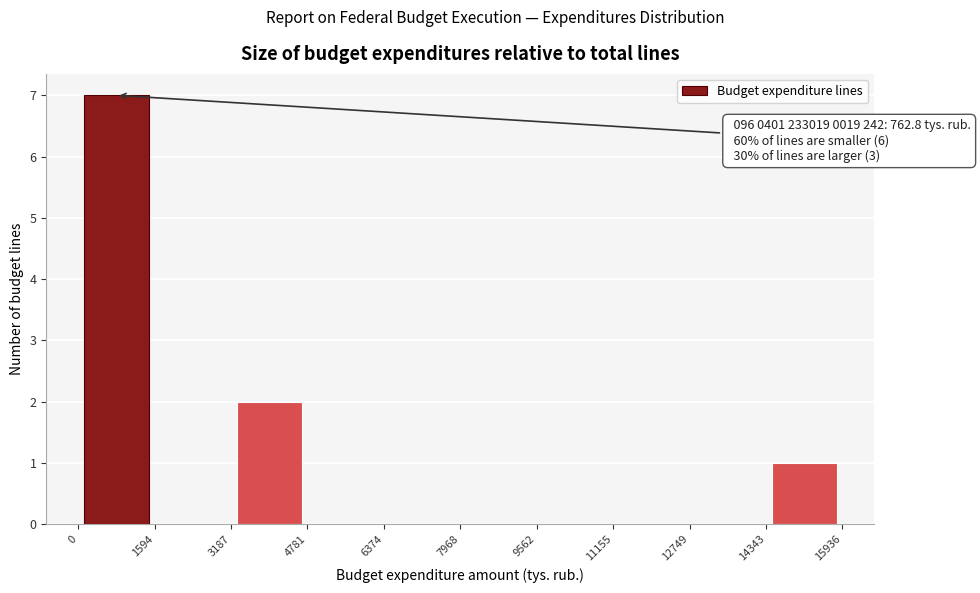

Over which range of the x-axis is the bar tallest?

0 to 1594